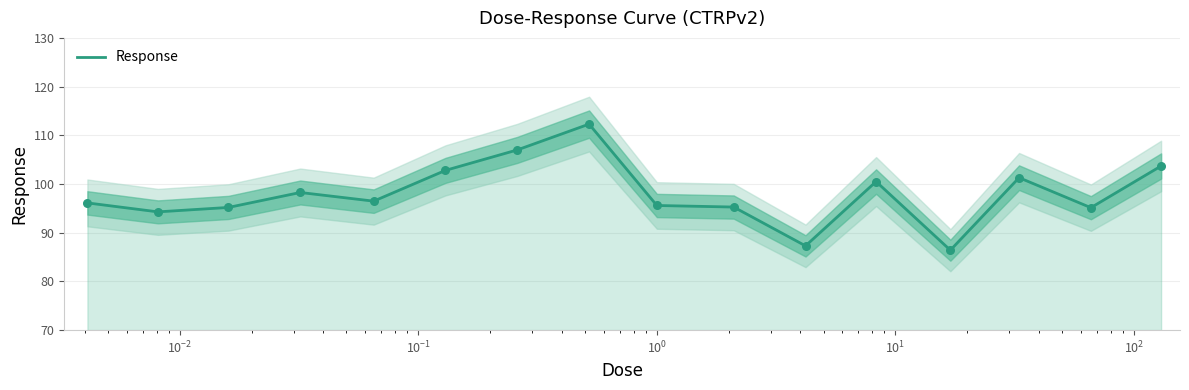

What is the highest value of the Response series?

112.3